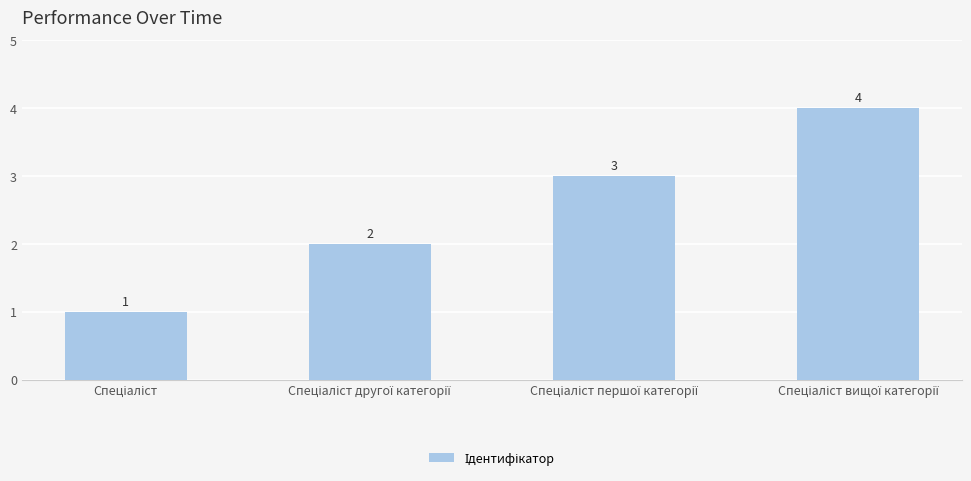

Count the values in the range 2 to 4.

3